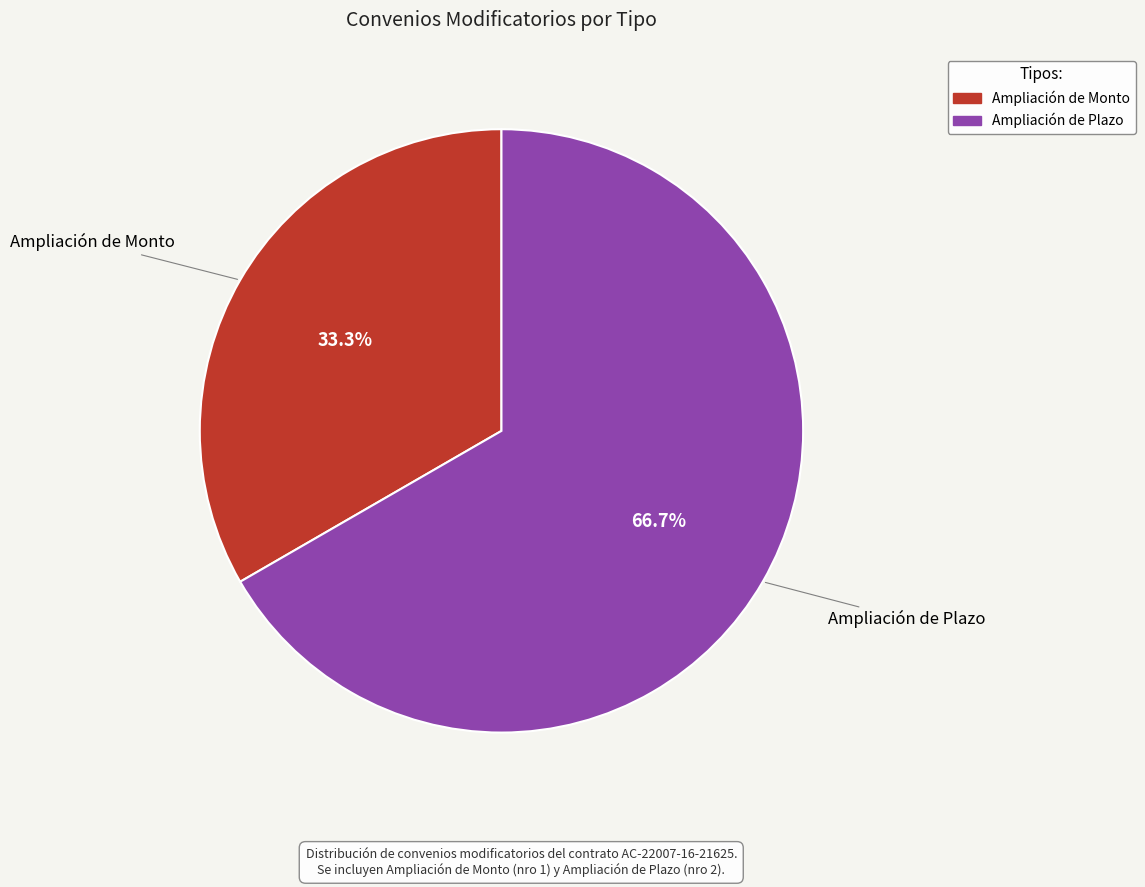

To the nearest percent, what portion does Ampliación de Monto represent?

33%